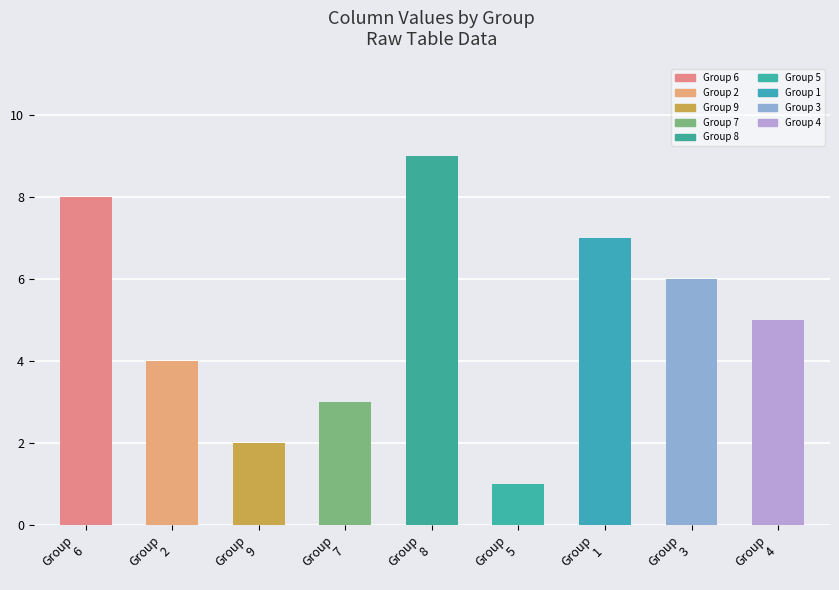

What is the difference between the maximum and second lowest values?

7